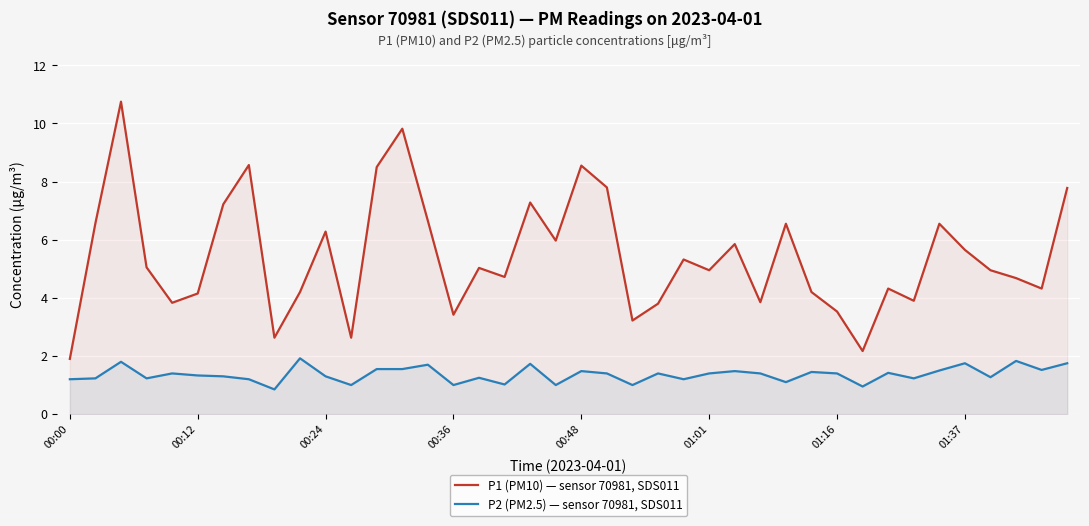

Does the chart display data point markers on the line(s)?

No